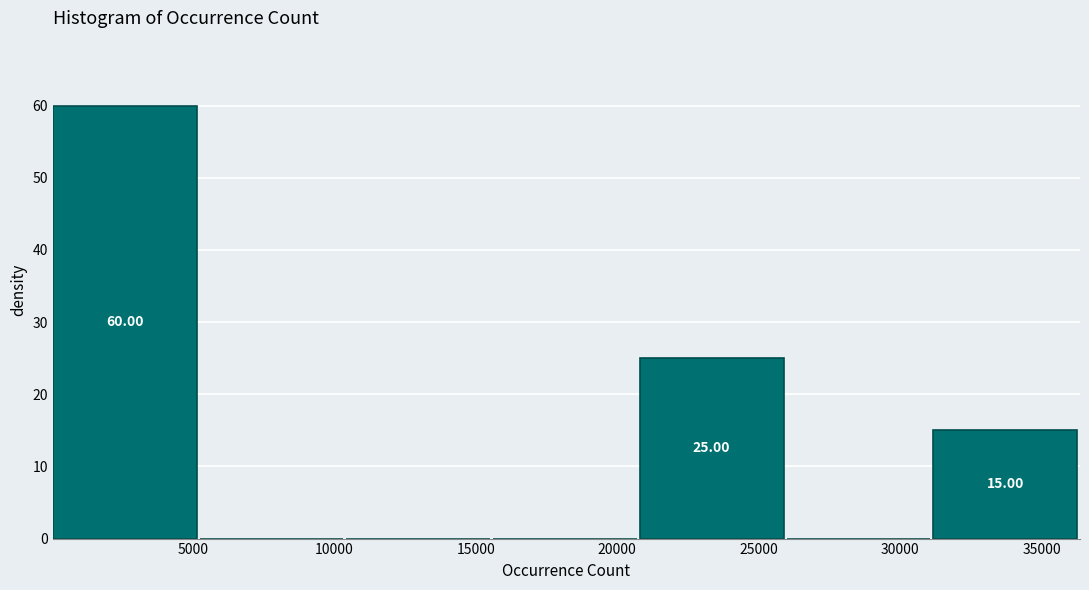

Over which range of the x-axis is the bar tallest?

0 to 5000